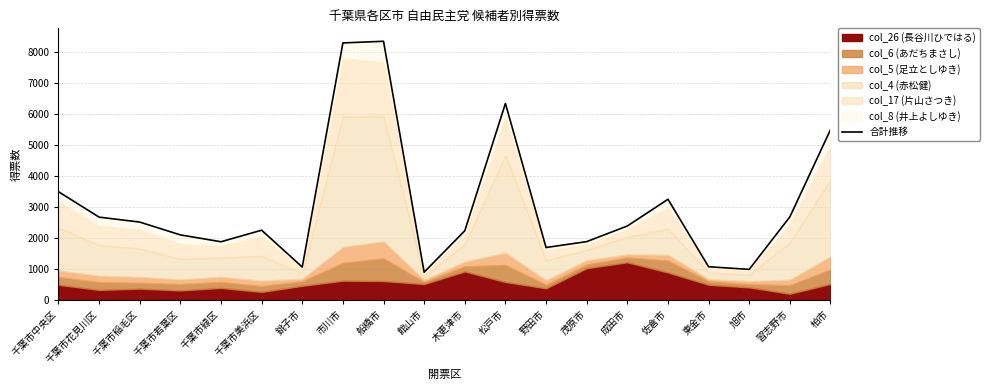

What is the minimum value shown in the chart?

899.9